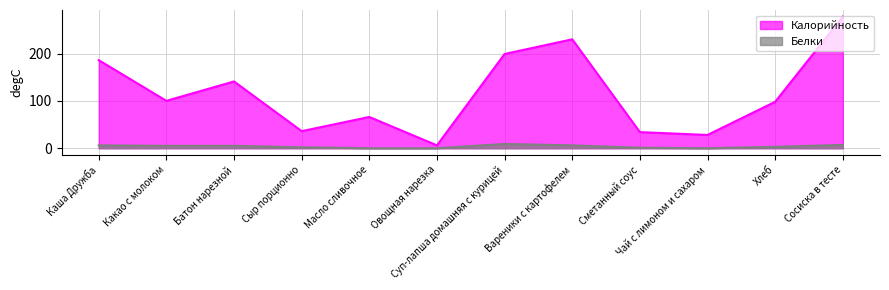

Reading right to left, extract all data points from this chart.

Калорийность: 278	98	28	34	230	199	6	66	36	141	100	186
Белки: 7	3	0	1	6	9	0	0	2	5	5	6